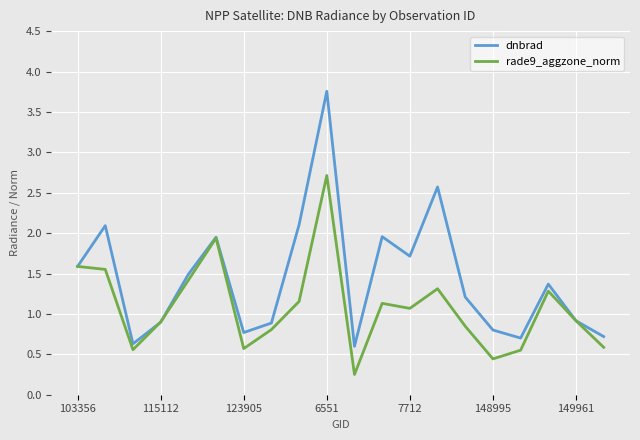

After their last crossing, which series has the higher values: dnbrad or rade9_aggzone_norm?

dnbrad